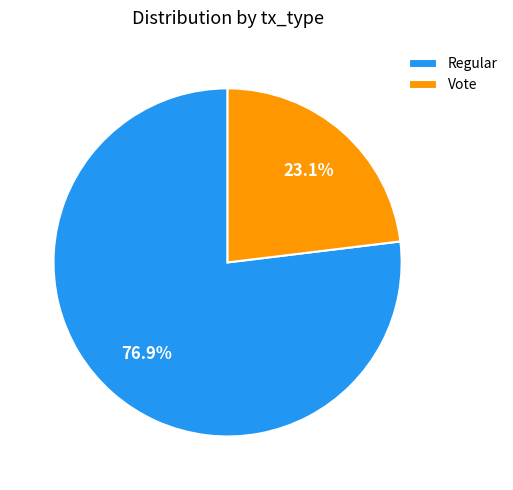

Count the number of slices in the pie.

2